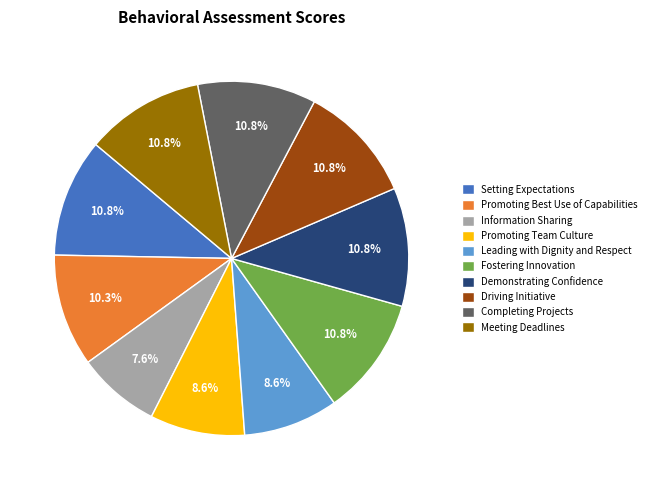

Is there a majority slice in this chart?

No